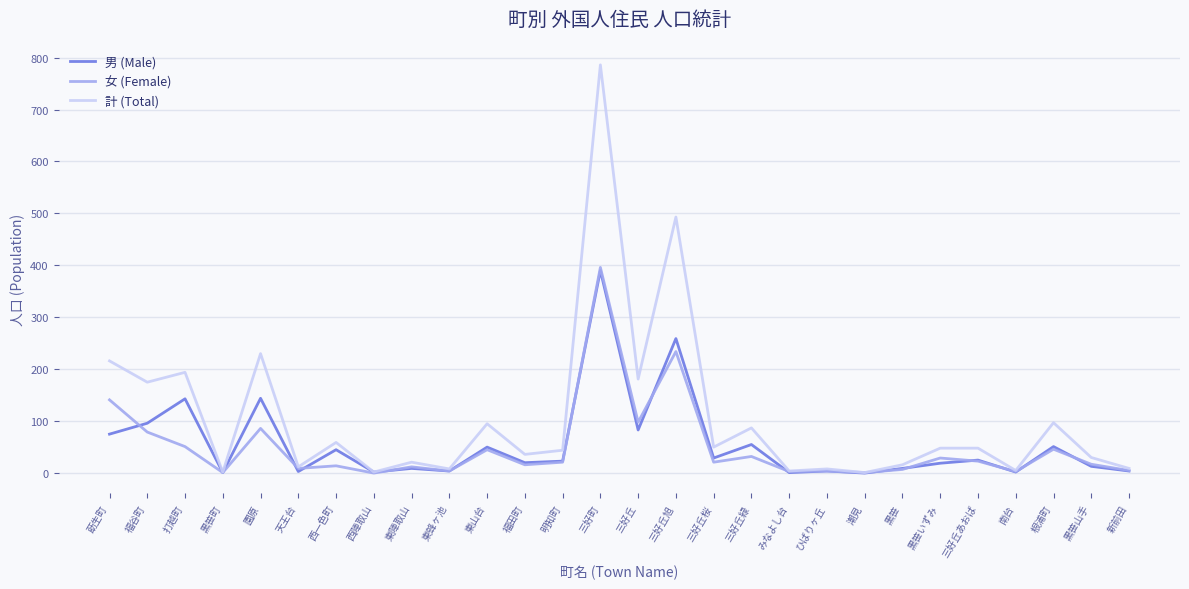

At which category is the sum across all series the highest?

三好町